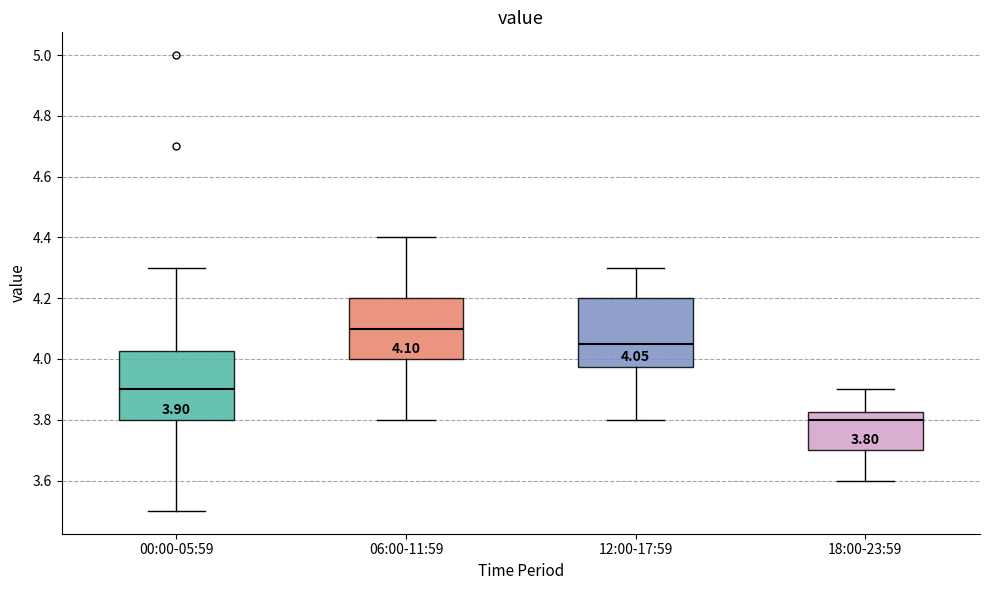

Which box has the lowest median line?

18:00-23:59